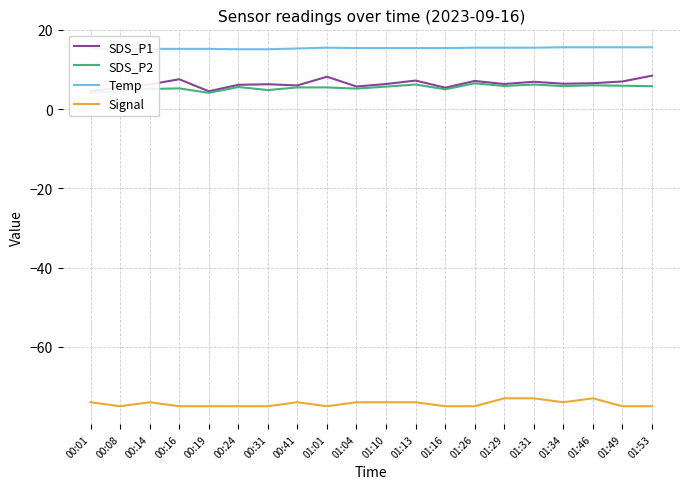

Which has a higher value, 01:26 or 01:04?

01:26